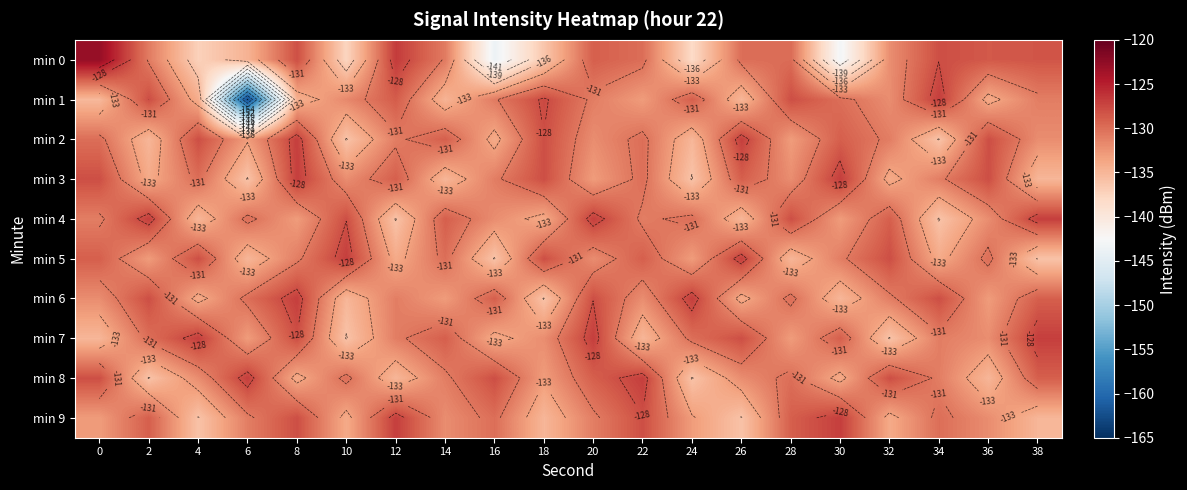

Read the min 5 value at 34.

-134.0